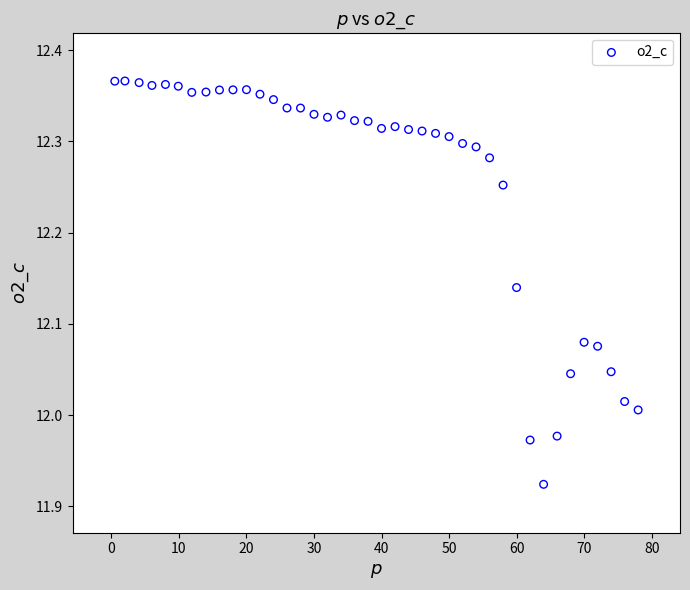

What is the range of Y values (max minus min)?

0.4